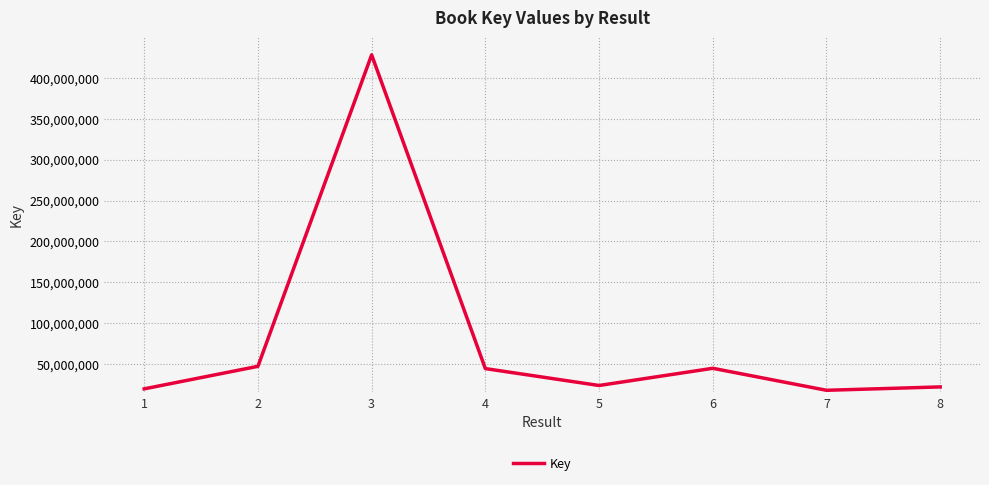

Count the number of categories in the chart.

8